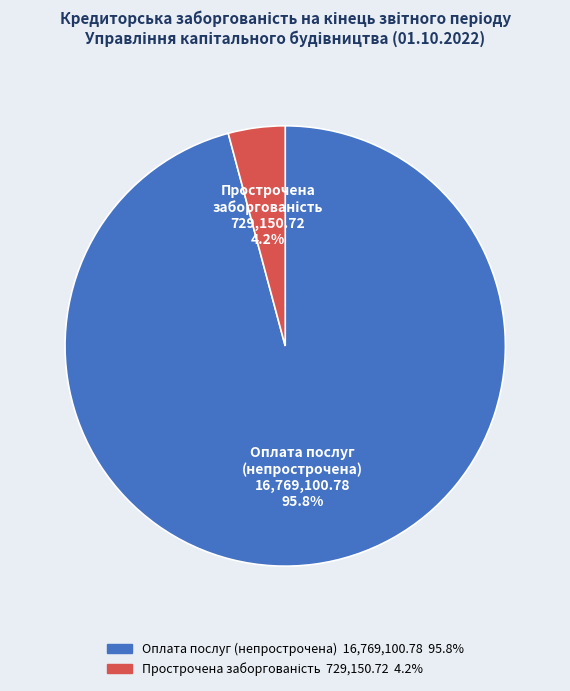

What is the largest slice in the pie chart?

Оплата послуг (непрострочена)